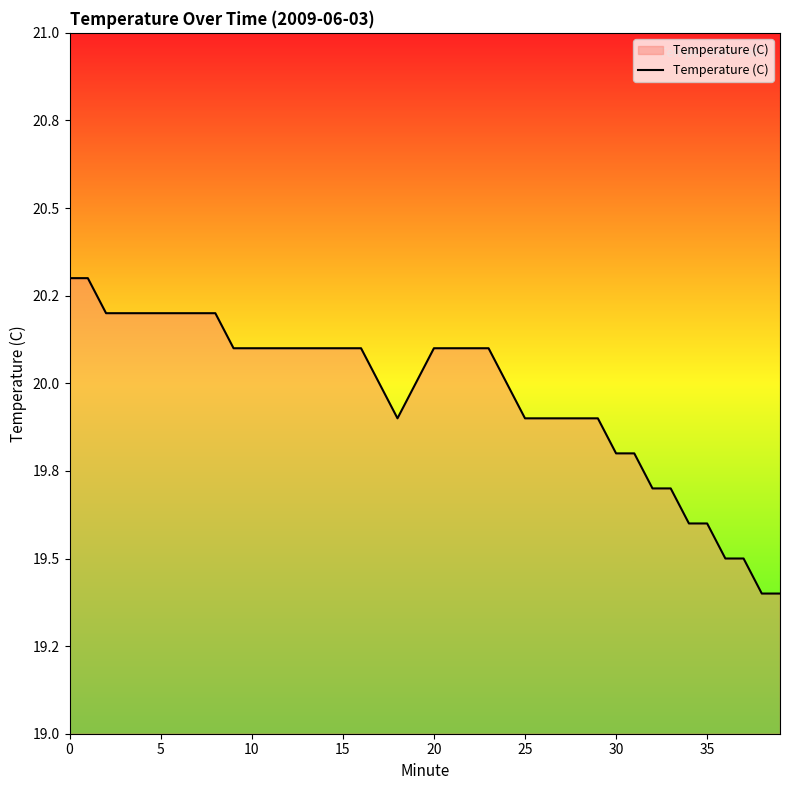

At which label is the value closest to 19?

38